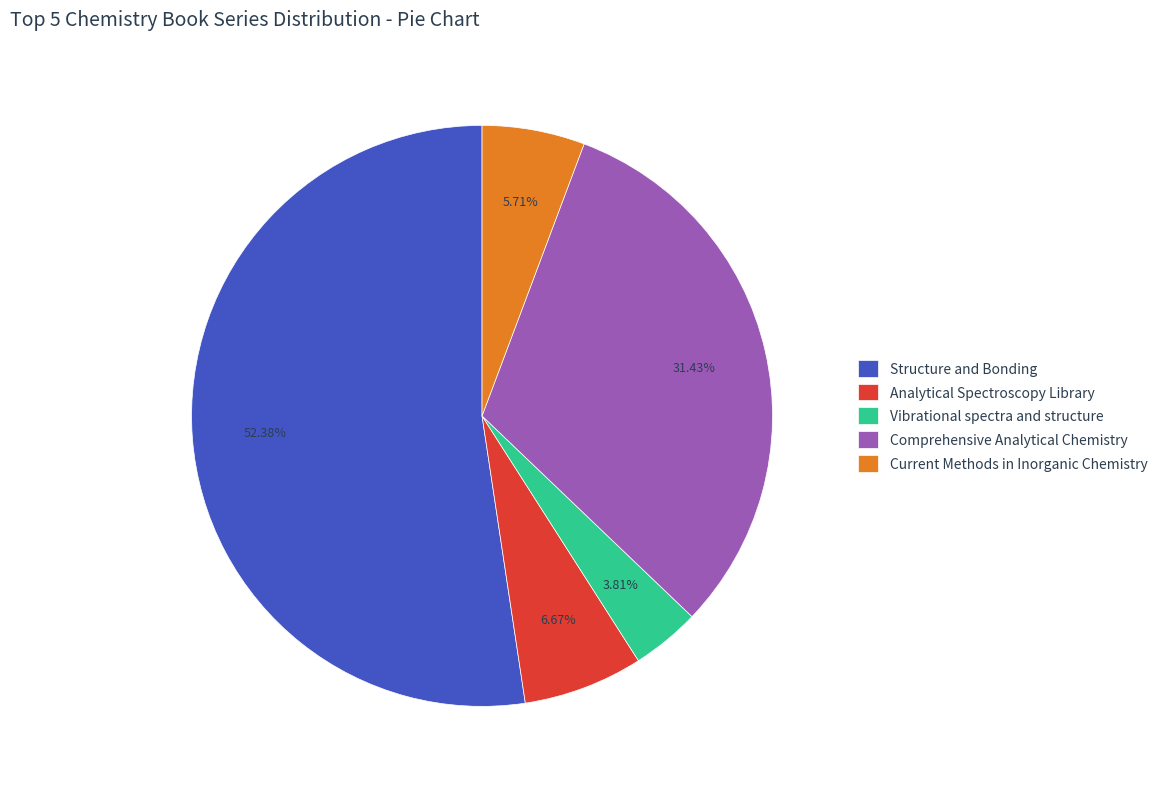

To the nearest percent, what percentage of the pie is Comprehensive Analytical Chemistry?

31%